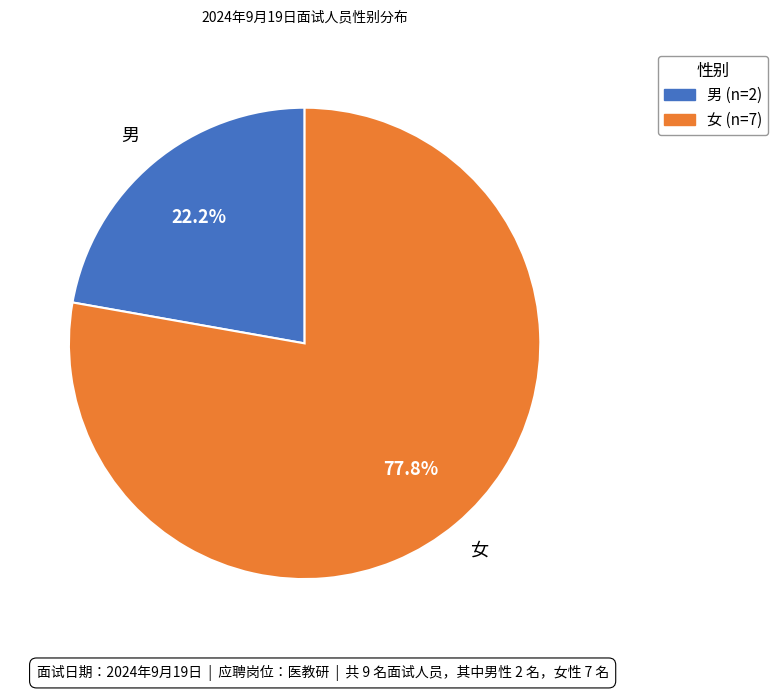

Combined, what portion of the pie is 男 and 女?

100.0%